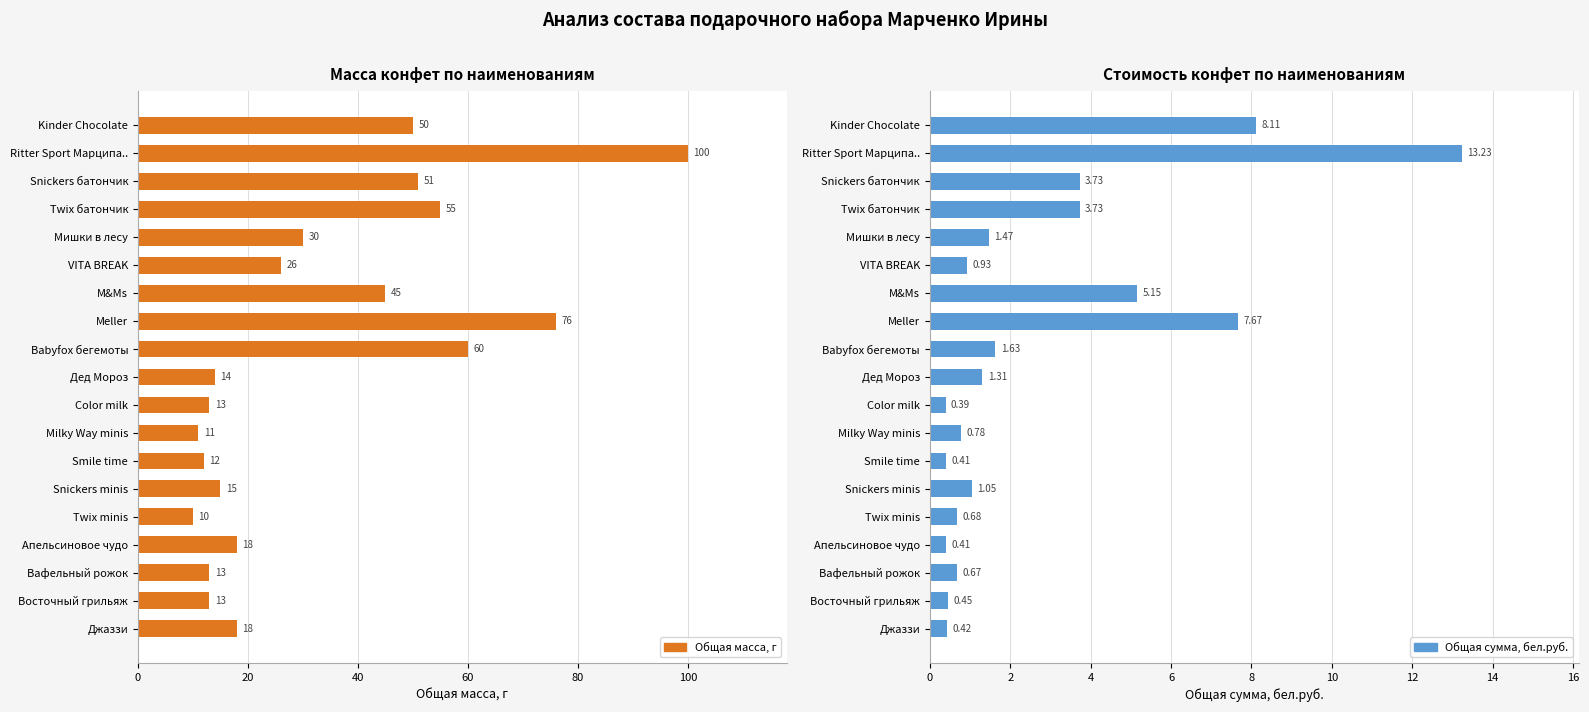

What are all the series names shown in the legend?

Общая масса, г, Общая сумма, бел.руб.